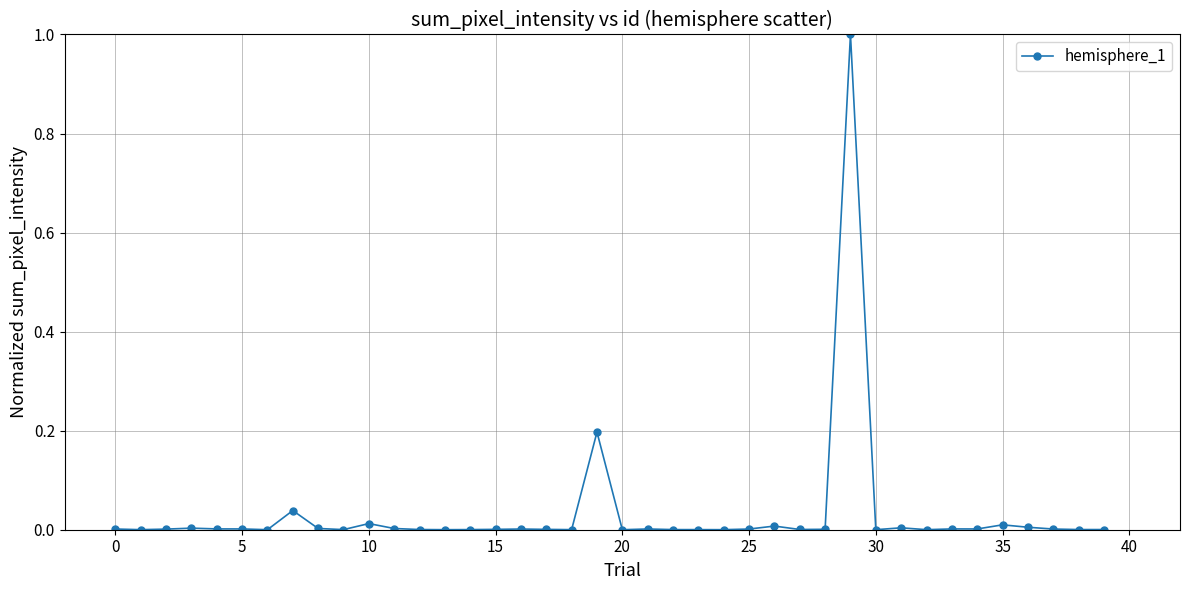

What is the greatest value displayed?

1.0